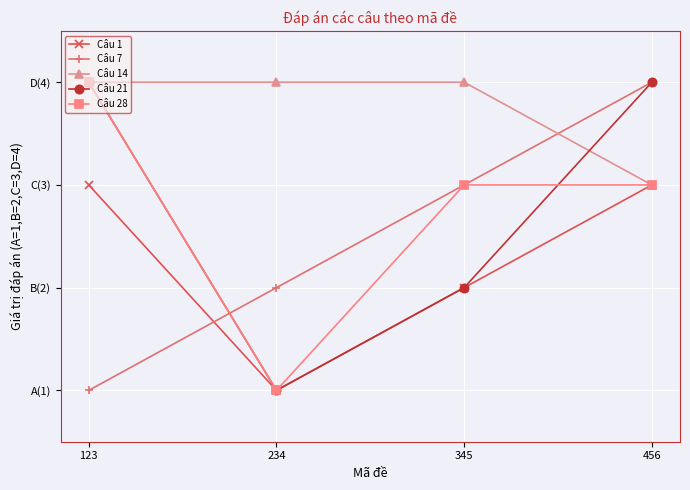

What is the value of the Câu 1 point at the 4th from the left?

3